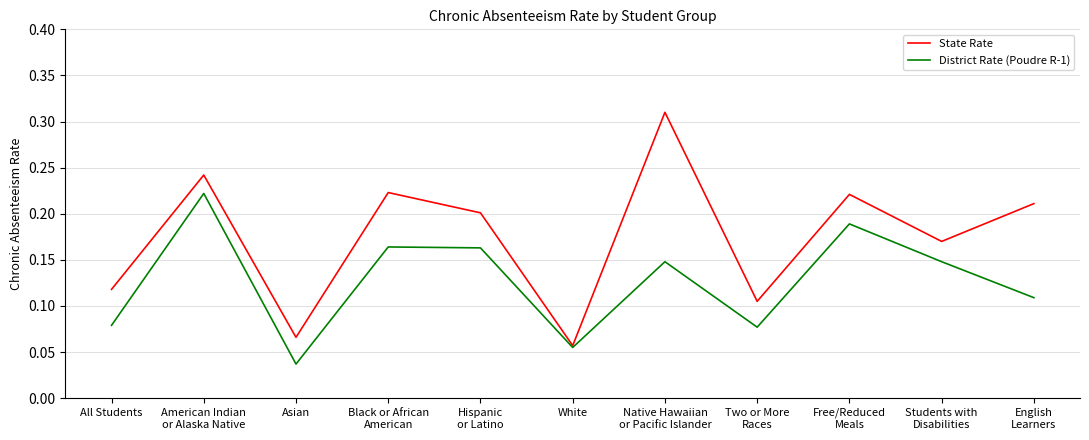

Which series has the largest total across all categories?

State Rate